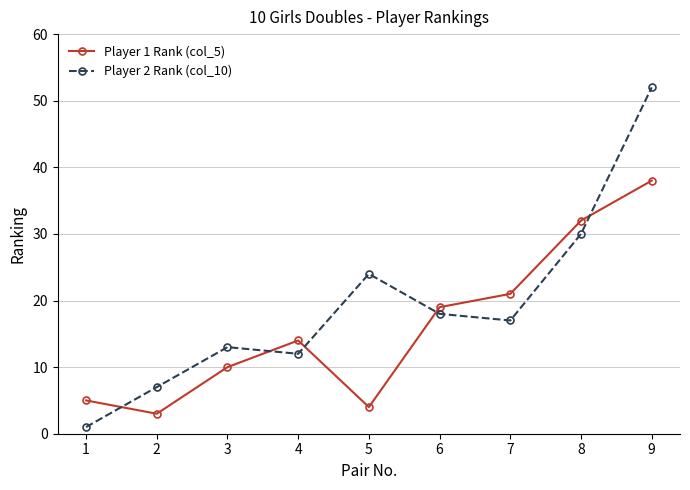

Reading right to left, transcribe all the data shown in this chart.

Player 1 Rank (col_5): 38	32	21	19	4	14	10	3	5
Player 2 Rank (col_10): 52	30	17	18	24	12	13	7	1